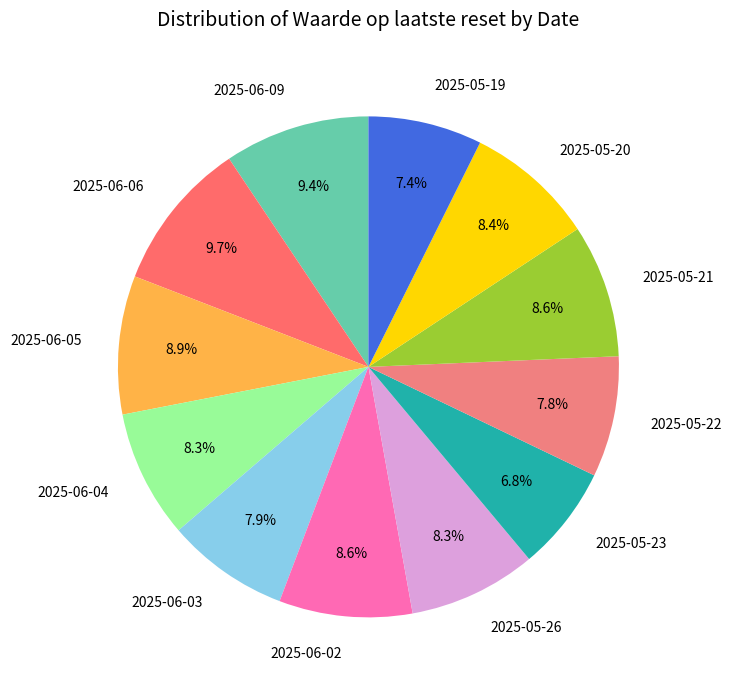

Is 2025-06-06 the majority of the pie?

No